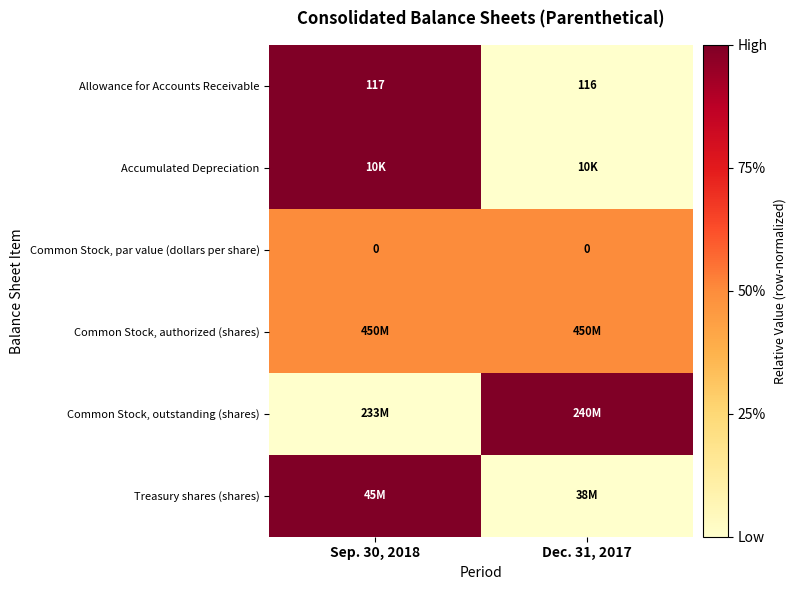

How many values in row_0 are above zero?

1